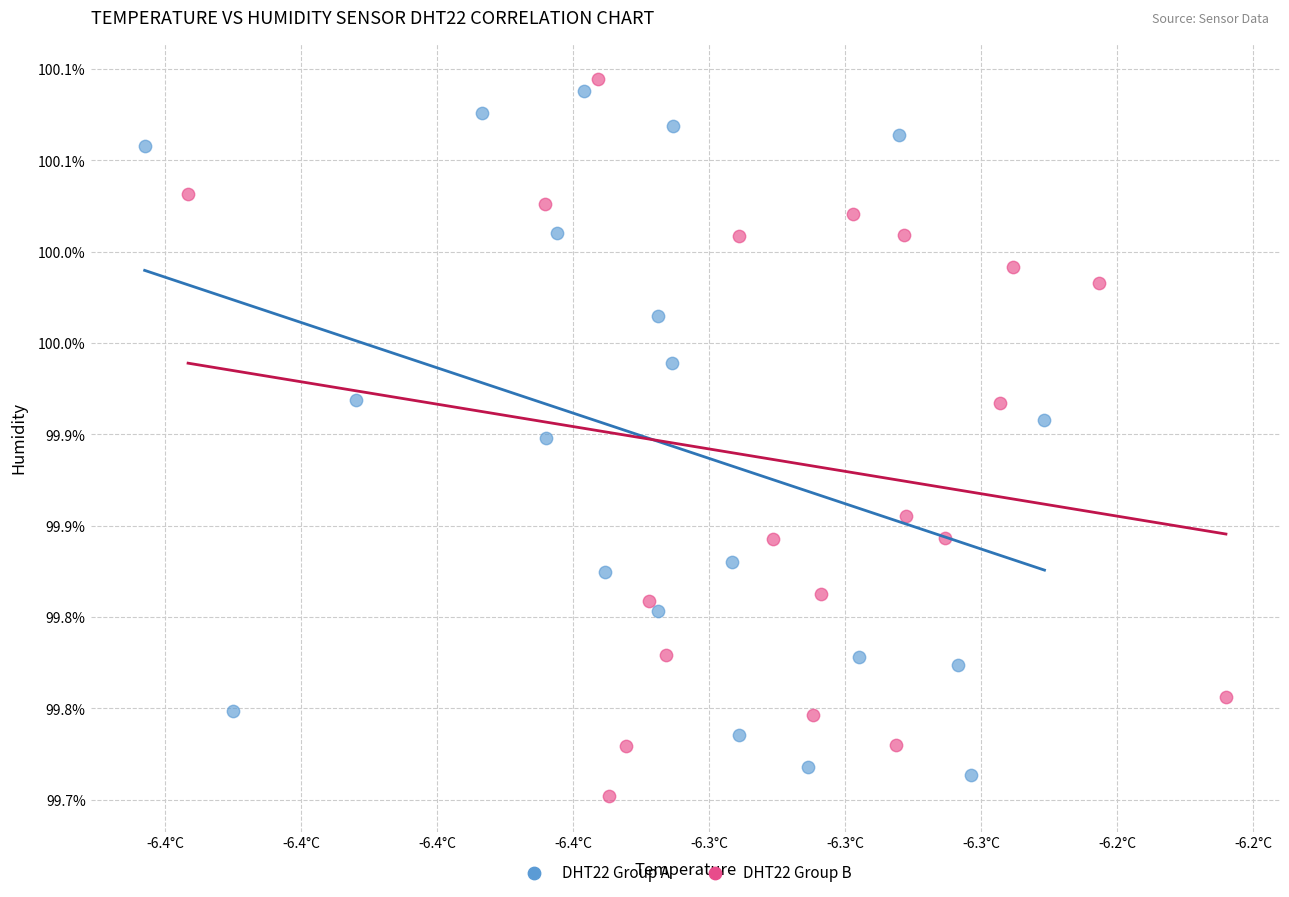

Which series contains the lowest Y value?

DHT22 Group B